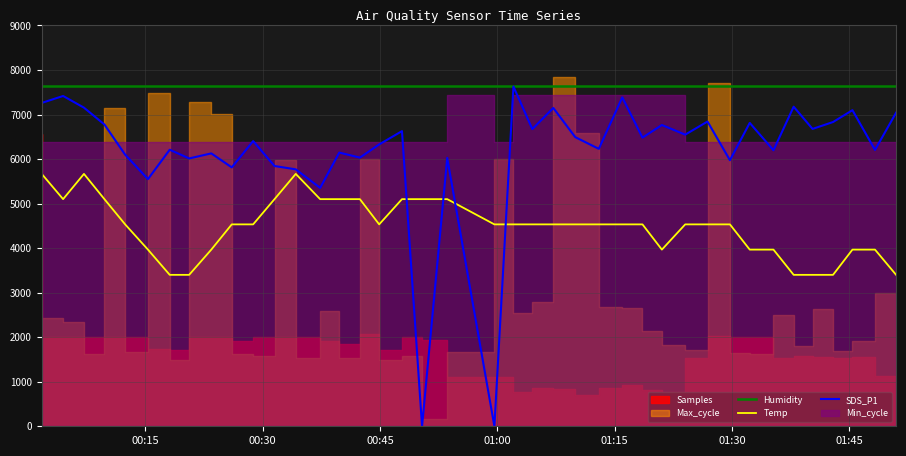

What is the lowest value of the Humidity series?

7650.0